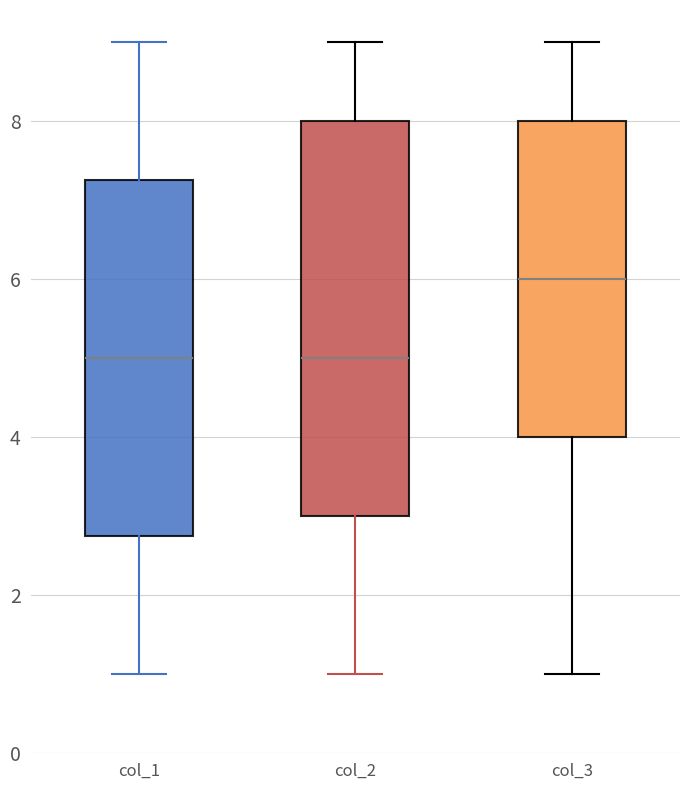

Where is the lower edge of the box for col_2 on the y-axis? The values are not printed on the chart, so give them approximately, as read against the axis.

3.0